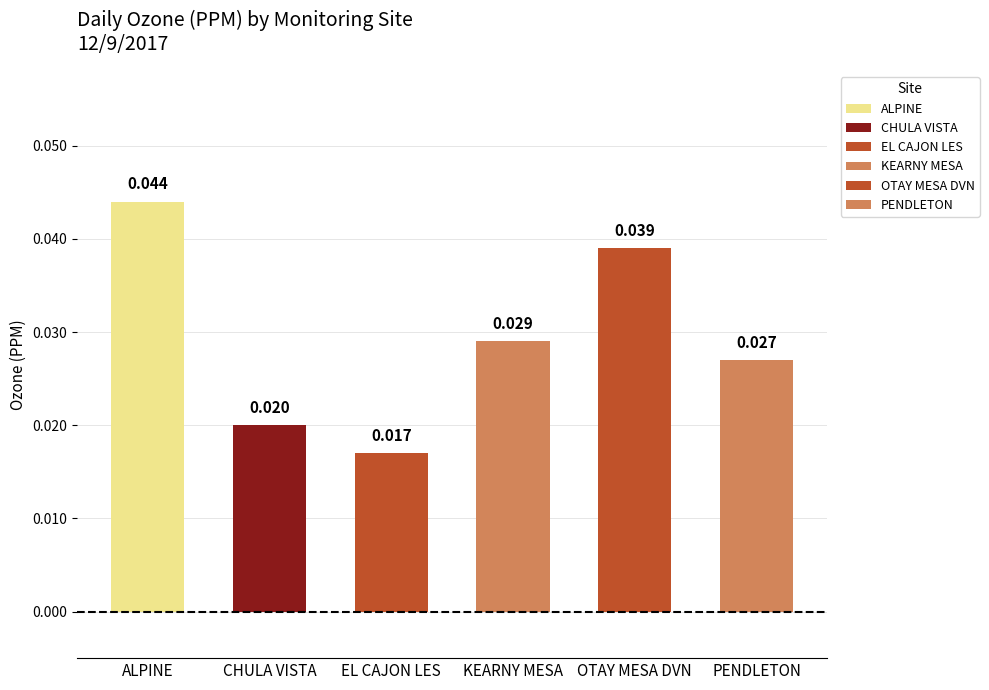

Which series has the largest total across all categories?

ALPINE